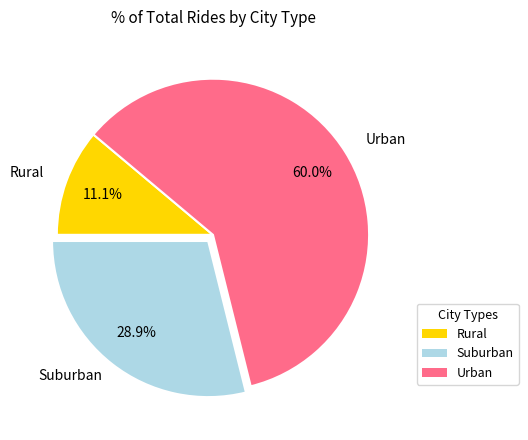

Count the number of slices in the pie.

3